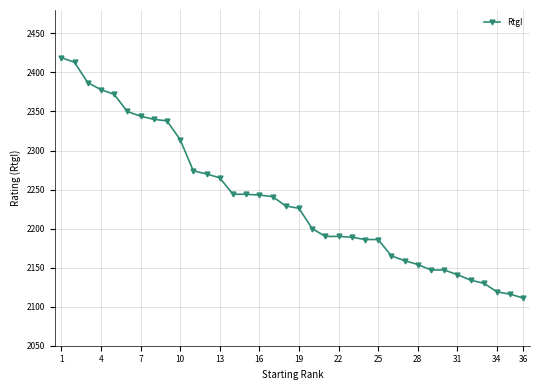

How many values are below 2229?

18